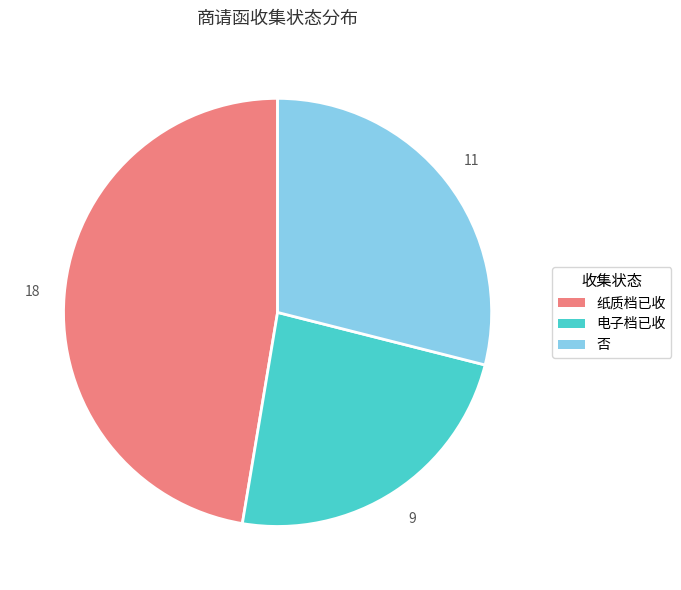

Rank the categories by value from highest to lowest.

纸质档已收, 否, 电子档已收